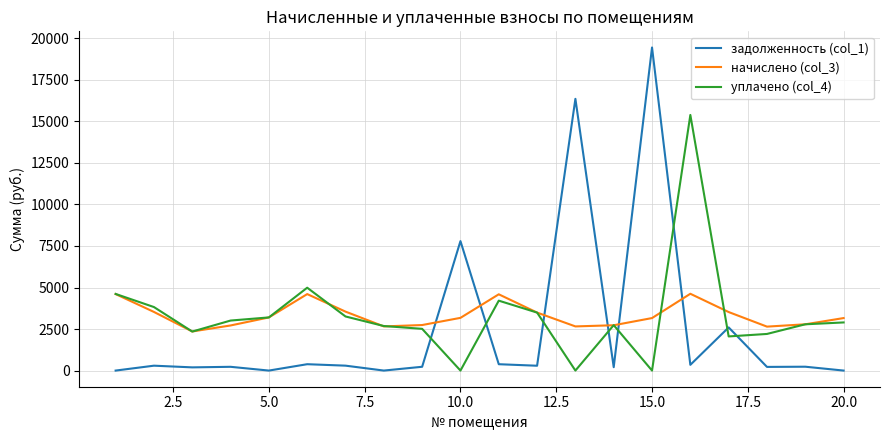

What are all the series names shown in the legend?

задолженность (col_1), начислено (col_3), уплачено (col_4)